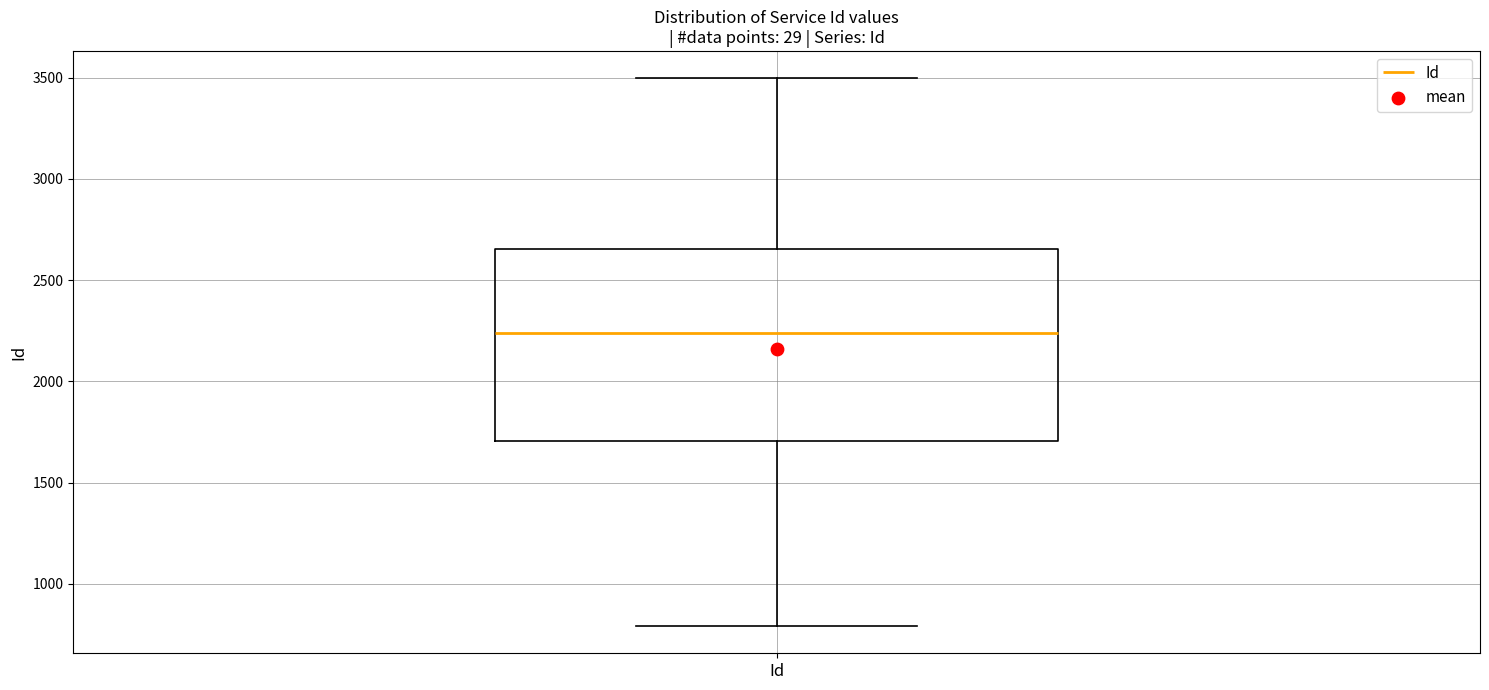

Where does the median line of the box for Id sit on the y-axis? The values are not printed on the chart, so give them approximately, as read against the axis.

2250